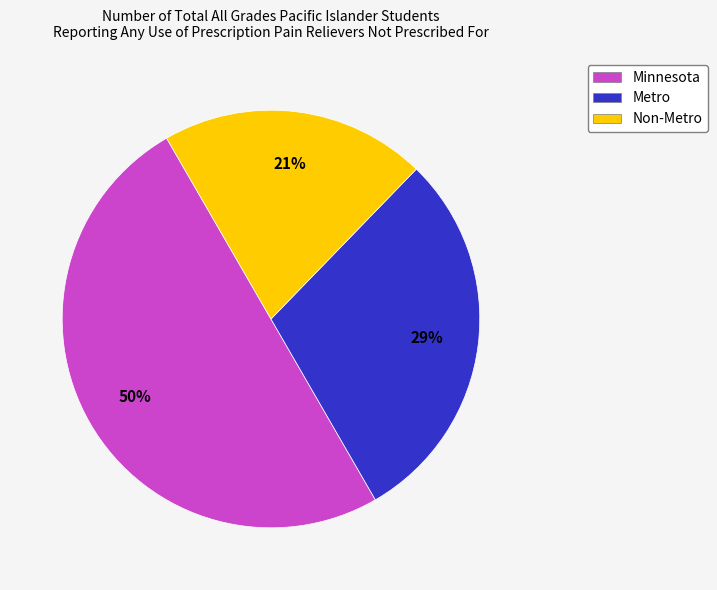

Does Metro account for over 50% of the chart?

No